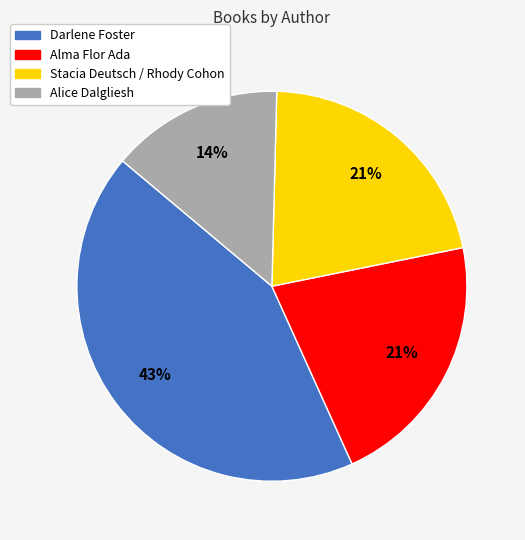

Does Stacia Deutsch / Rhody Cohon account for over 50% of the chart?

No